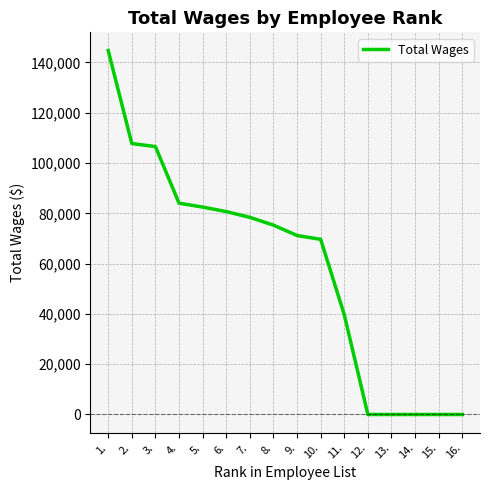

The value at 4. is 42871. True or false?

False